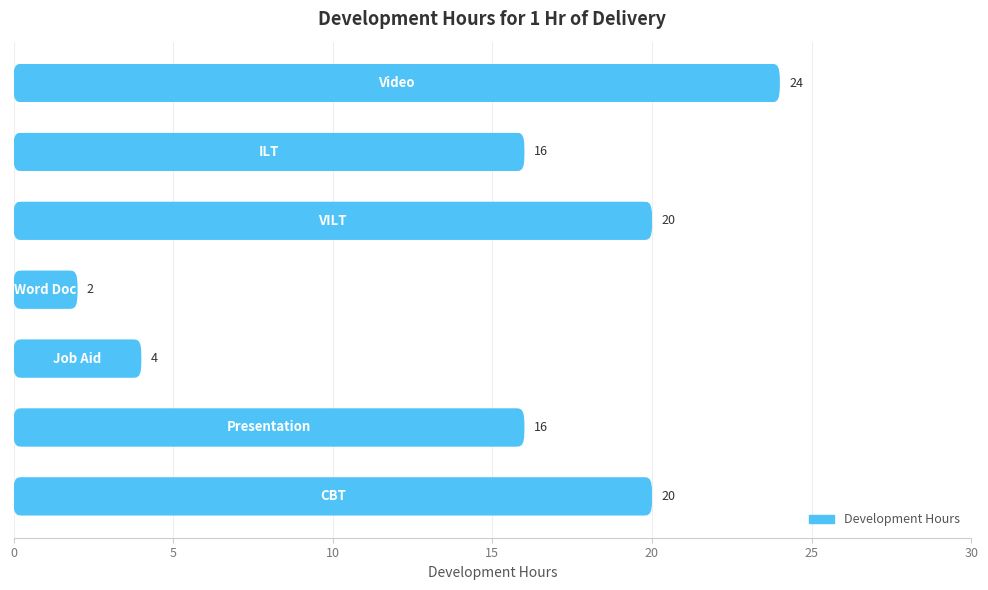

The chart shows a value of 20 at 20. True or false?

True